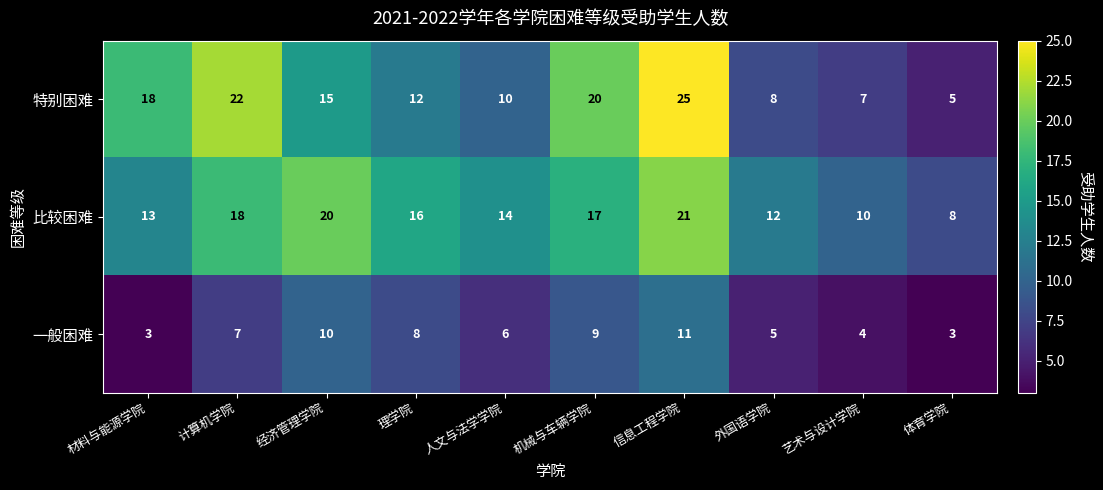

What is the difference between the highest and lowest values at 理学院?

8